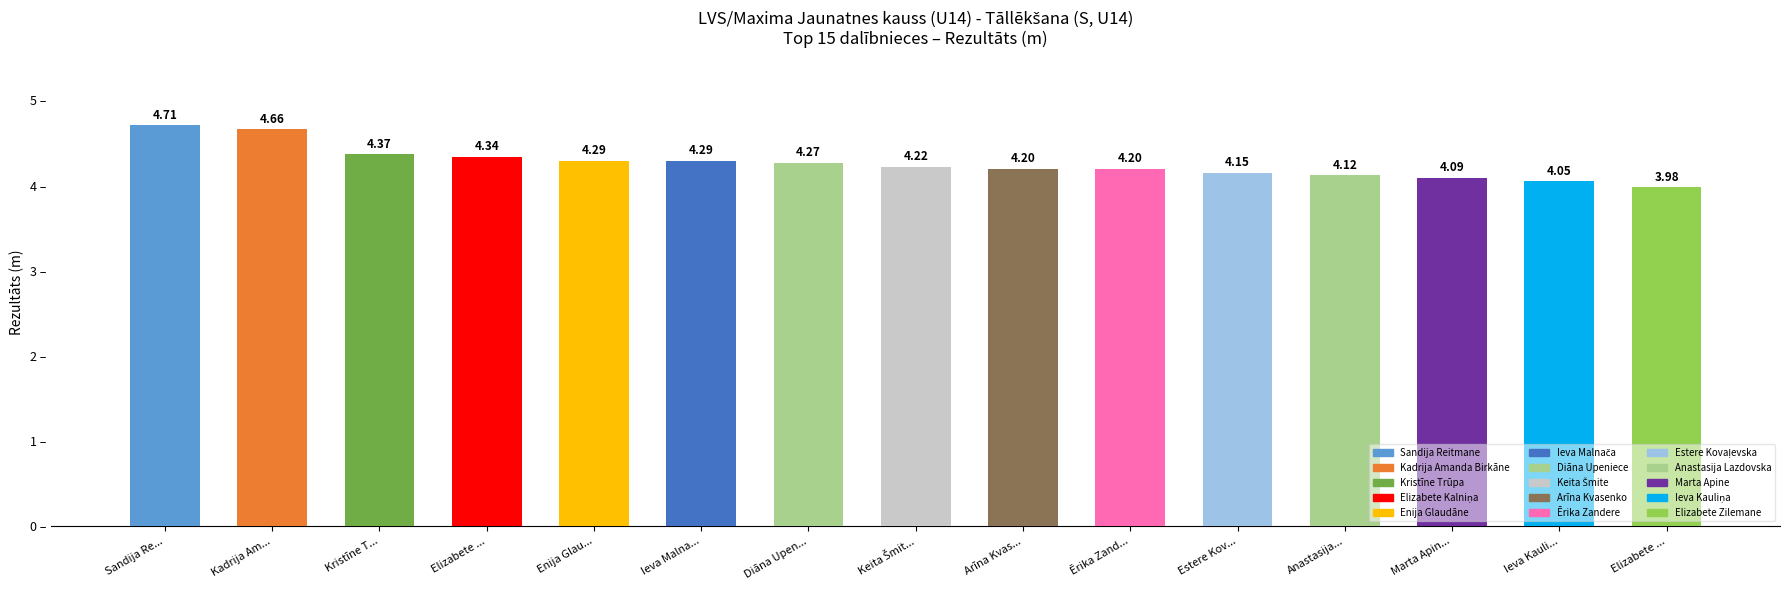

At which label is the value closest to 4?

Elizabete ...